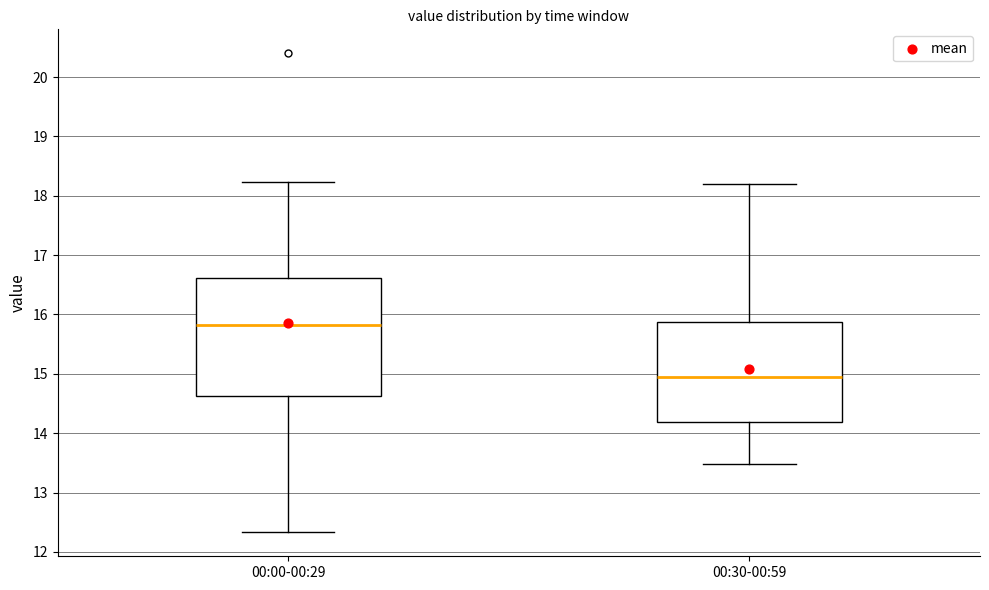

Which box's median line is the highest?

00:00-00:29